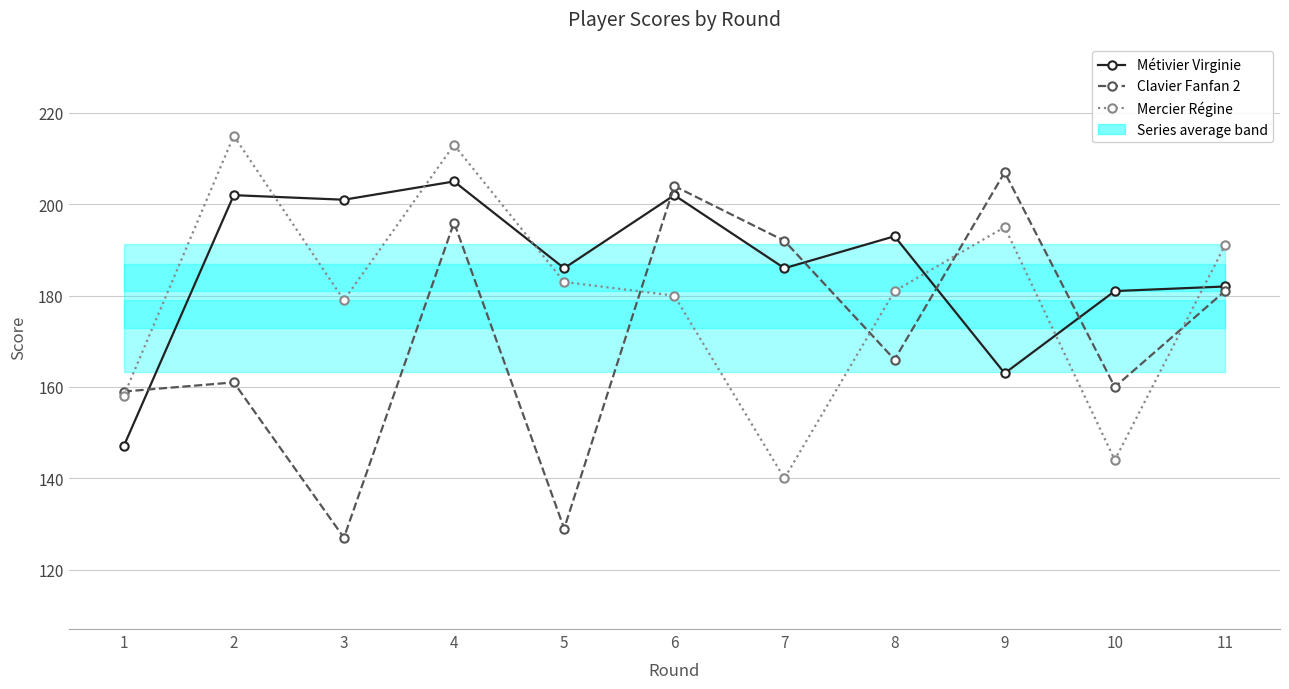

Reading left to right, transcribe all the data shown in this chart.

Métivier Virginie: 147	202	201	205	186	202	186	193	163	181	182
Clavier Fanfan 2: 159	161	127	196	129	204	192	166	207	160	181
Mercier Régine: 158	215	179	213	183	180	140	181	195	144	191